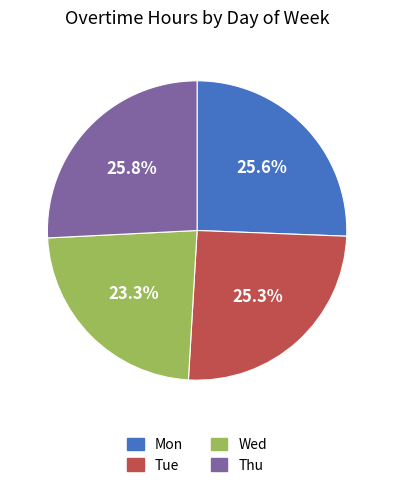

To the nearest percent, what is the combined percentage of Mon and Thu?

51%